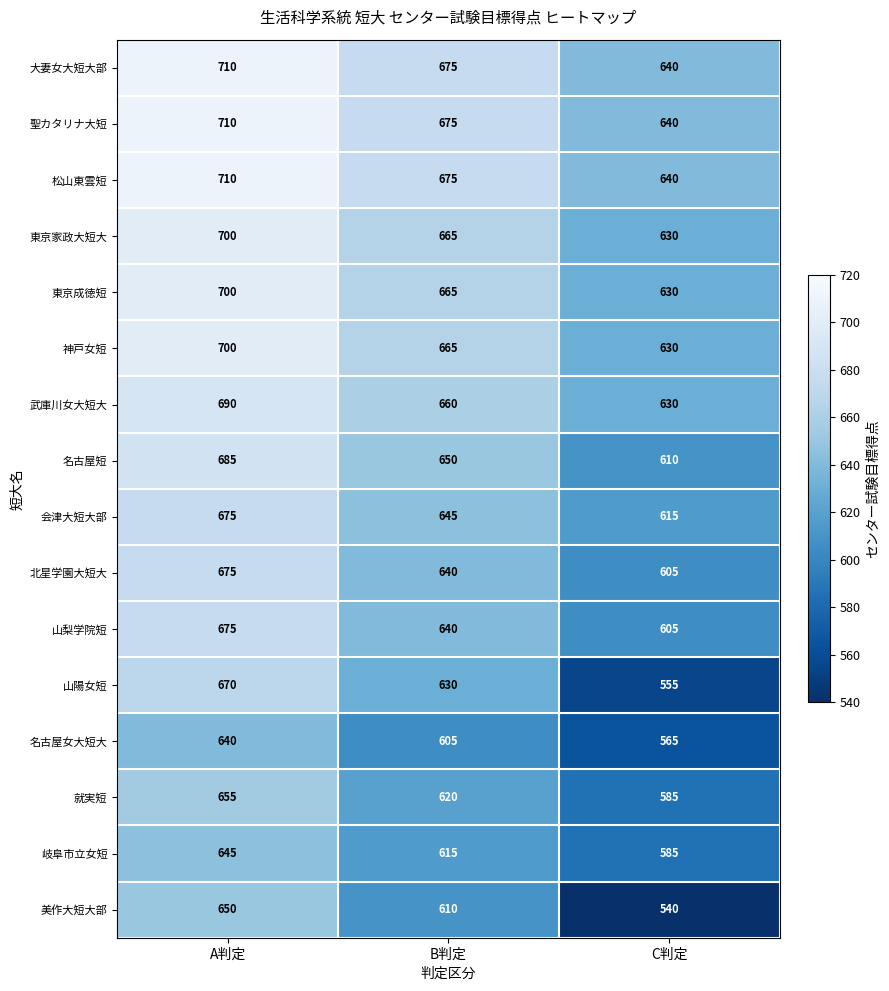

True or false: 松山東雲短 has a value of 1083 at B判定.

False